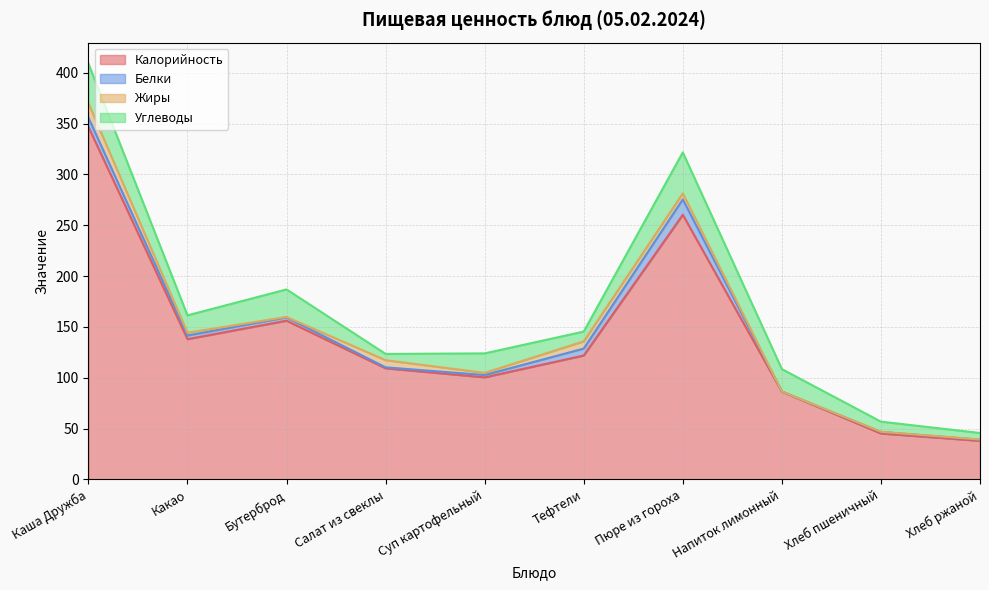

Which series has the largest range (max minus min)?

Калорийность